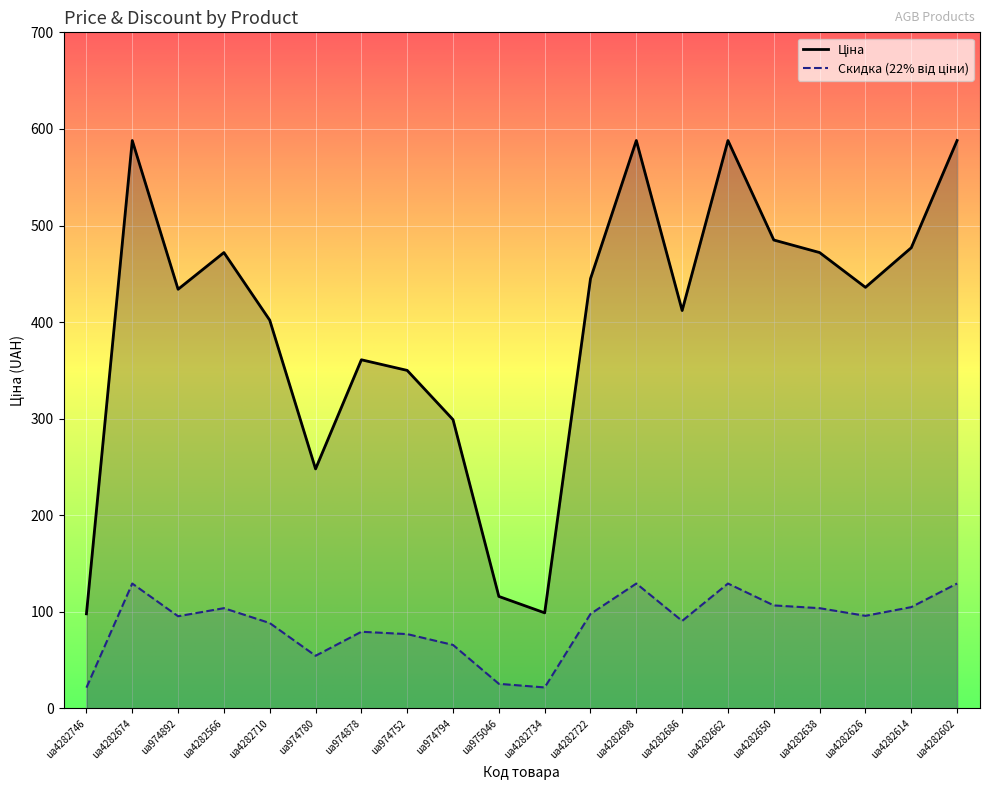

What is the sum of all values?

7958